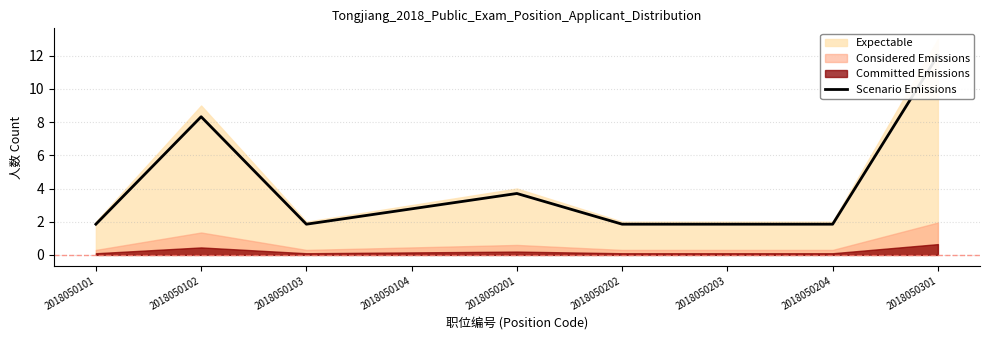

What is the minimum value shown in the chart?

1.9